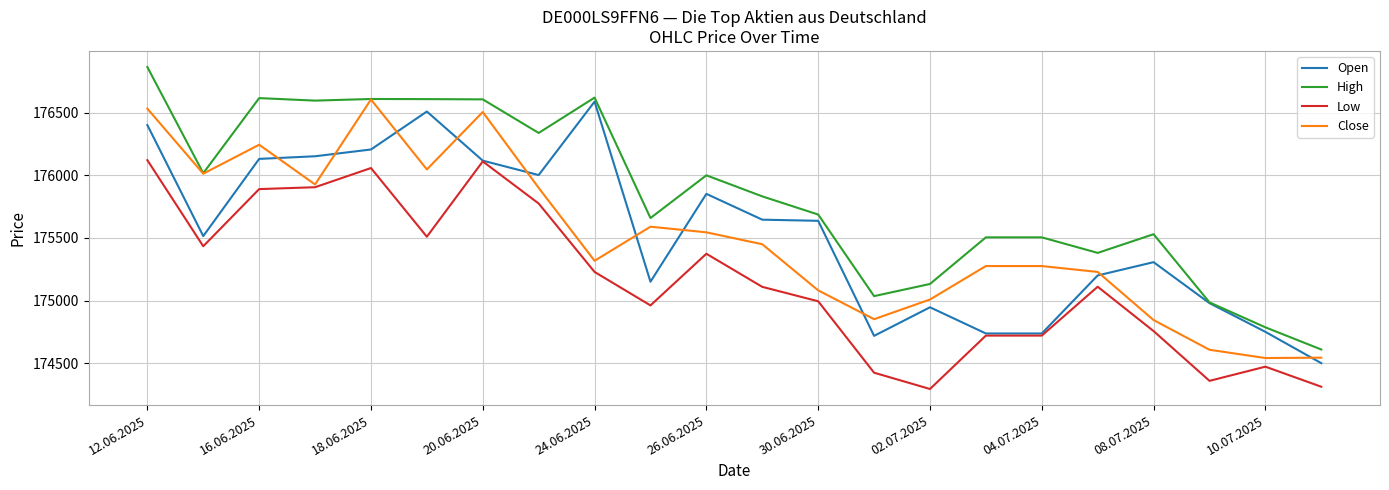

Which series has the widest spread of values?

High